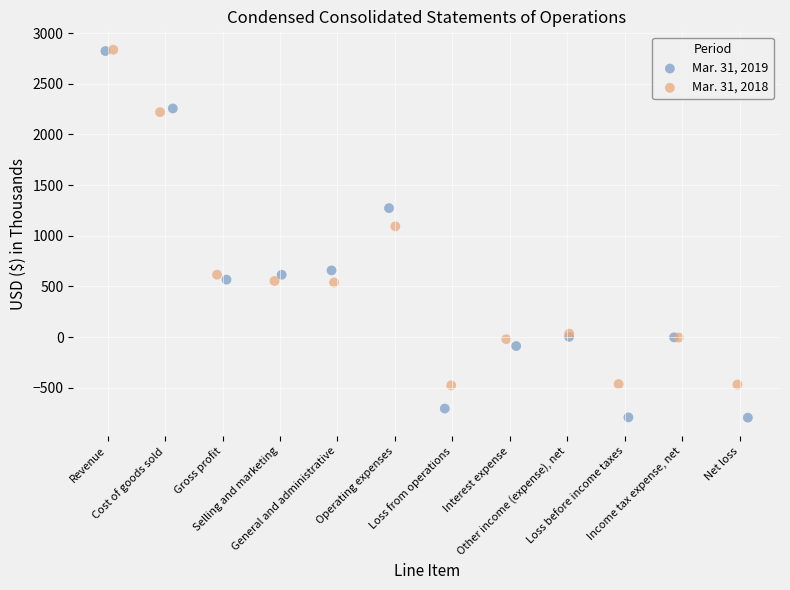

Which series has the largest Y range (max minus min)?

Mar. 31, 2019